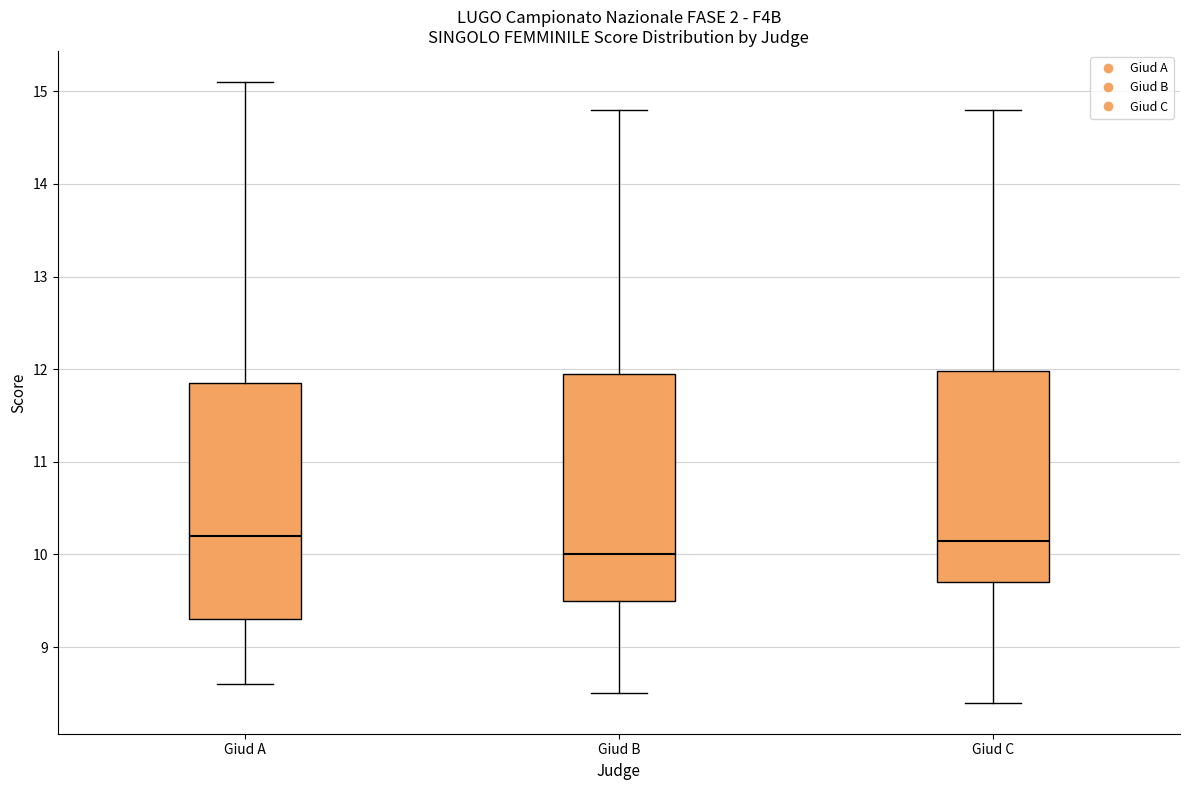

Comparing the boxes themselves (not the whiskers), which one is the tallest?

Giud A